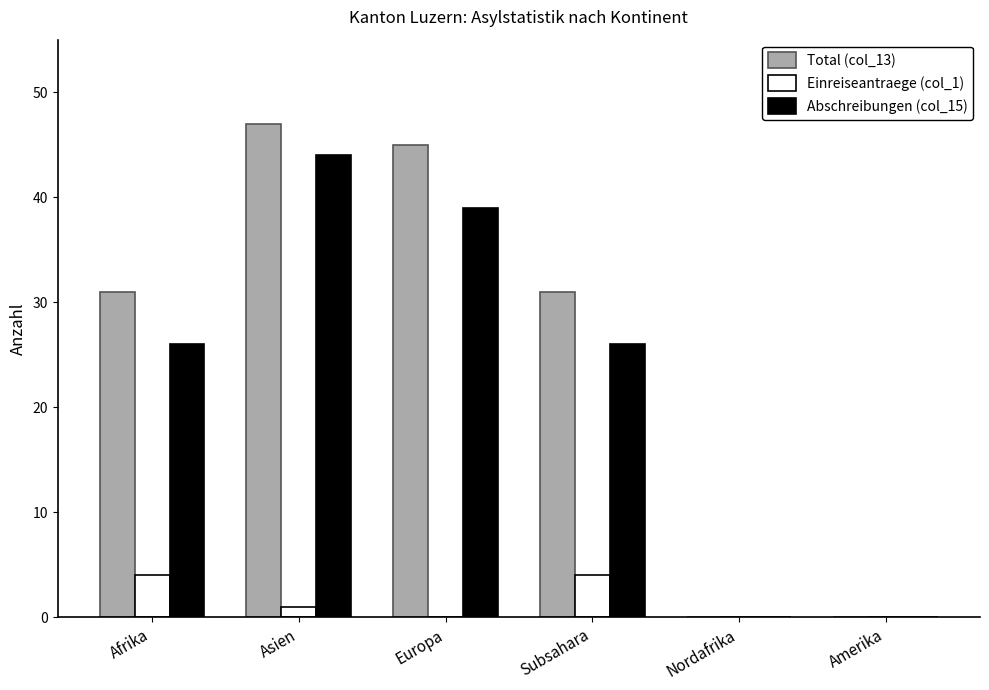

Between Europa and Amerika, which series saw the biggest shift?

Total (col_13)